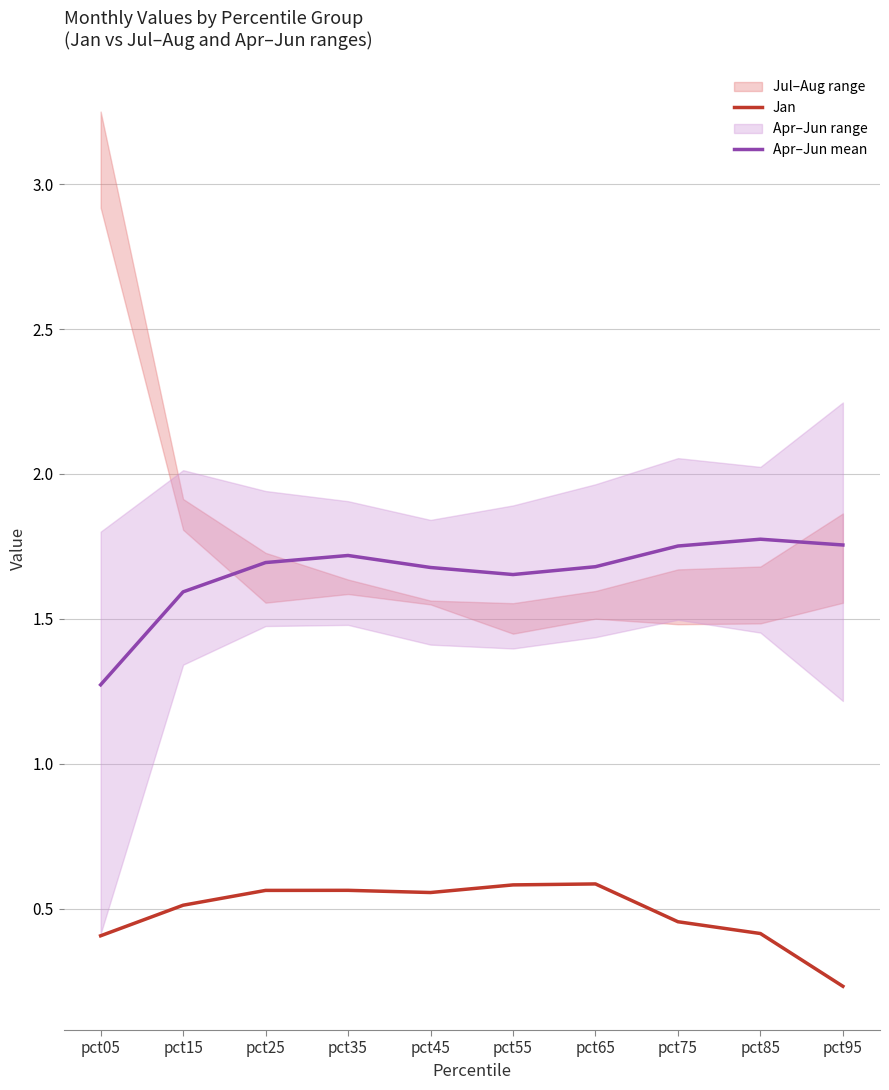

Reading right to left, extract all data points from this chart.

Jan: pct95=0.2	pct85=0.4	pct75=0.5	pct65=0.6	pct55=0.6	pct45=0.6	pct35=0.6	pct25=0.6	pct15=0.5	pct05=0.4
Apr–Jun mean: pct95=1.8	pct85=1.8	pct75=1.8	pct65=1.7	pct55=1.7	pct45=1.7	pct35=1.7	pct25=1.7	pct15=1.6	pct05=1.3